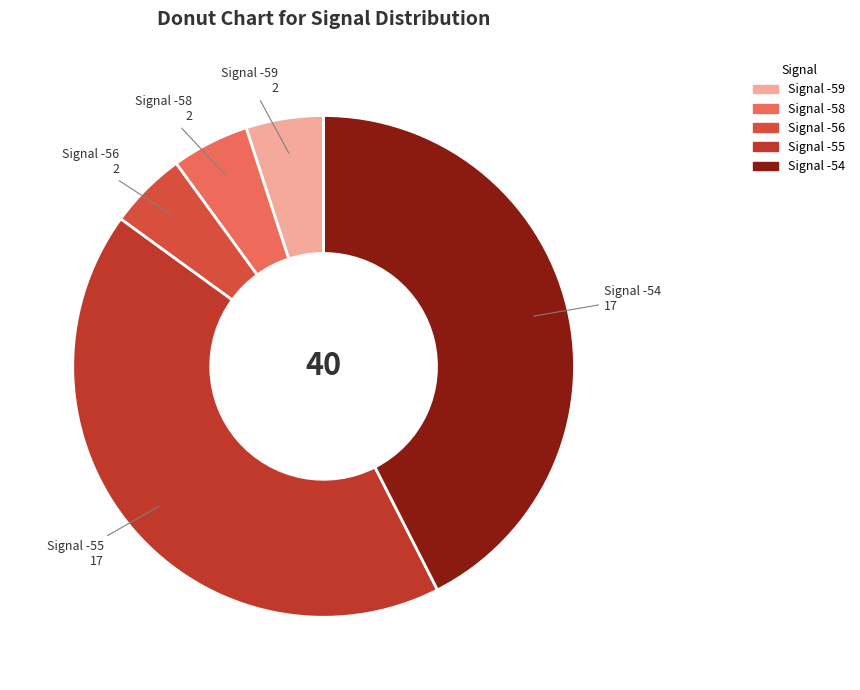

Does any single category account for the majority?

No